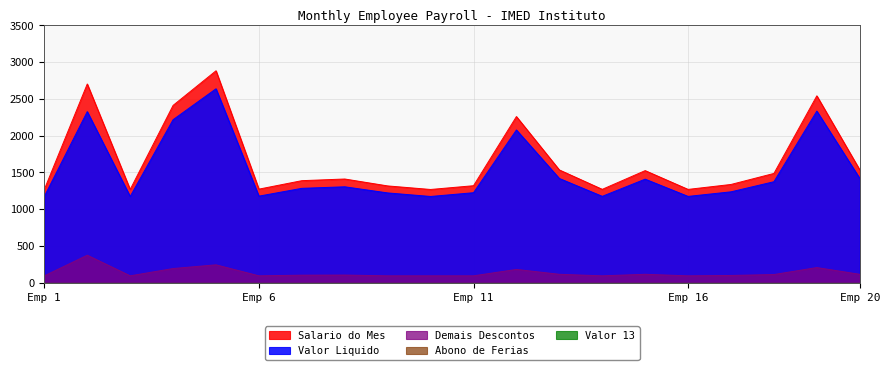

Reading left to right, what are all the values shown in this chart?

Salario do Mes: 1270.7	2703.4	1269.6	2412.5	2883.0	1273.9	1388.9	1411.6	1317.6	1269.3	1320.4	2260.5	1535.0	1271.1	1525.6	1270.2	1337.4	1487.3	2542.3	1536.4
Valor Liquido: 1175.5	2327.7	1174.5	2218.0	2638.2	1178.7	1284.8	1305.7	1222.4	1174.1	1225.2	2078.2	1418.9	1175.9	1409.5	1175.1	1237.2	1374.6	2334.7	1420.3
Demais Descontos: 95.2	375.8	95.2	194.4	244.8	95.2	104.2	105.9	95.2	95.2	95.2	182.3	116.1	95.2	116.1	95.2	100.2	112.7	207.6	116.1